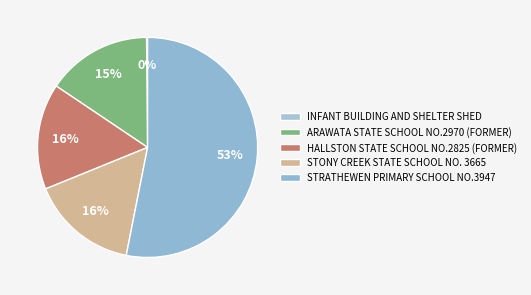

How many slices are in this pie chart?

5